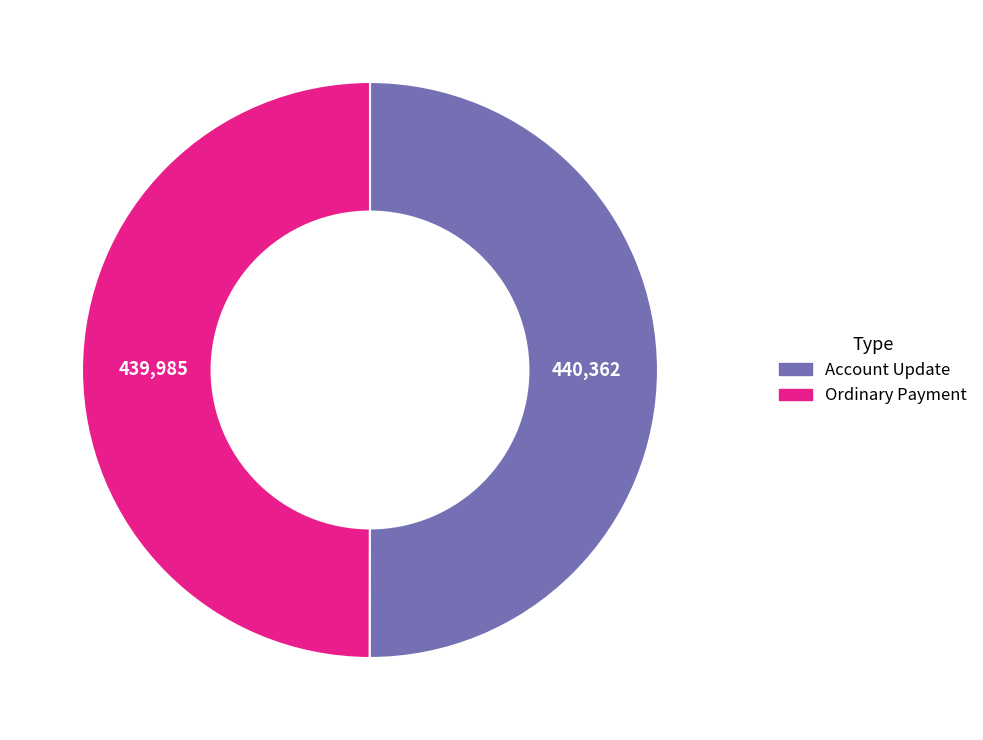

What is the ratio of the value at Account Update to the value at Ordinary Payment?

1.0